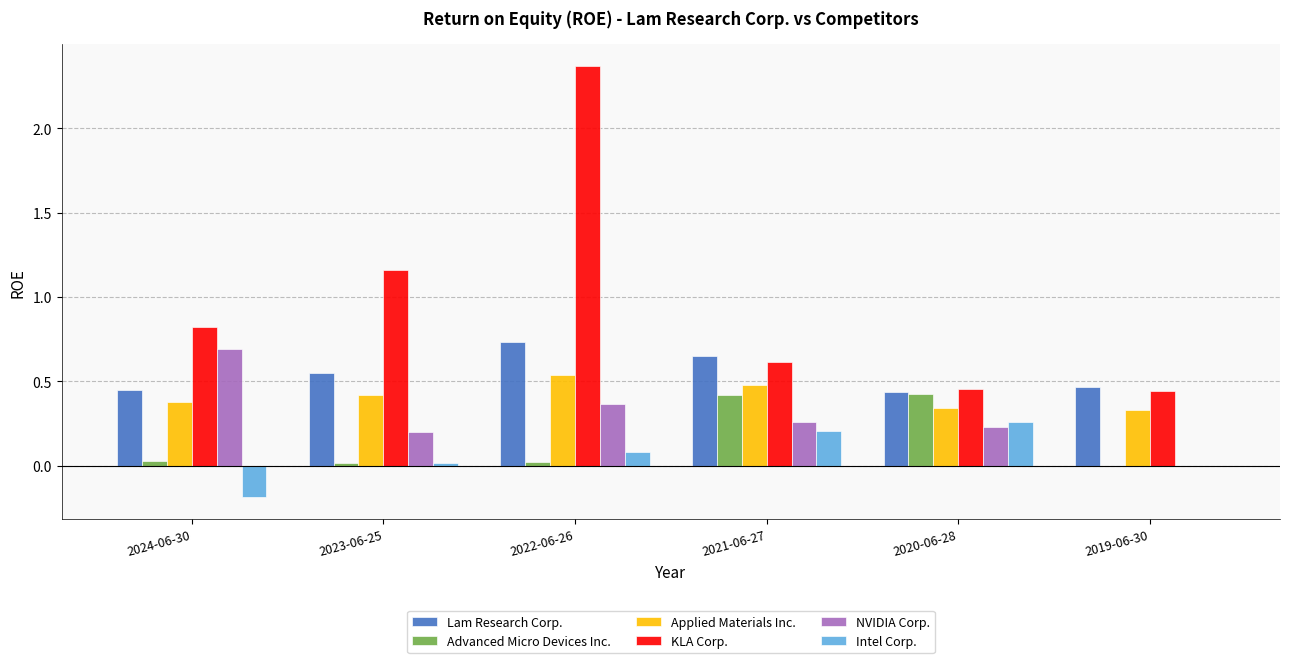

Is it true that Applied Materials Inc. equals 0.5 at 2021-06-27?

True